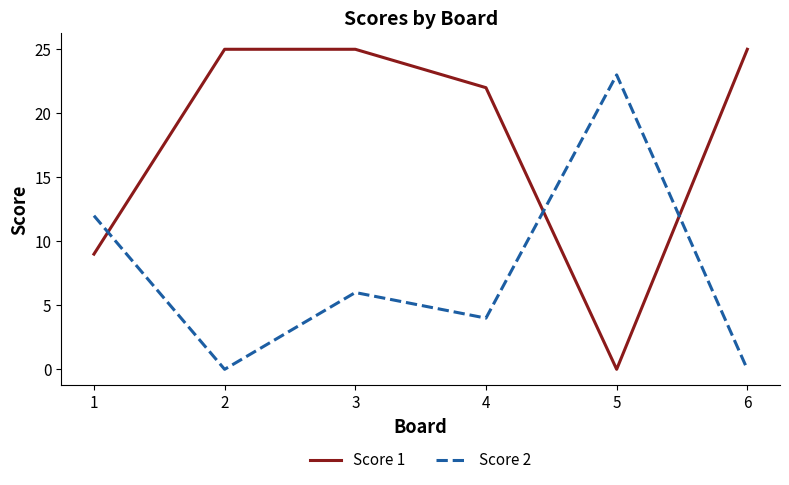

What is the difference between the maximum and minimum values in the Score 2 series?

23